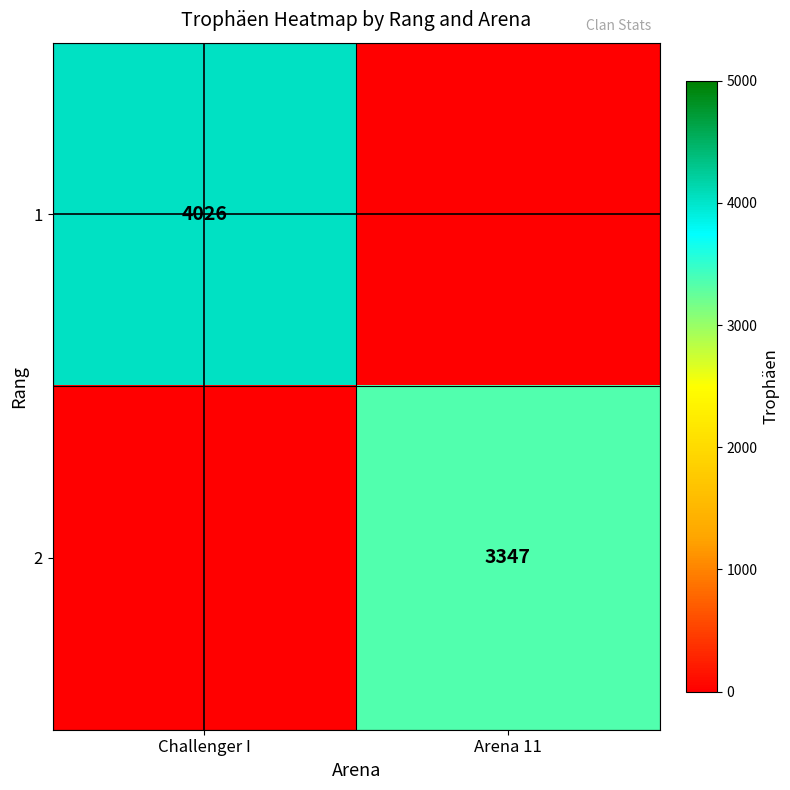

The 1 series shows 2240 at Challenger I. True or false?

False